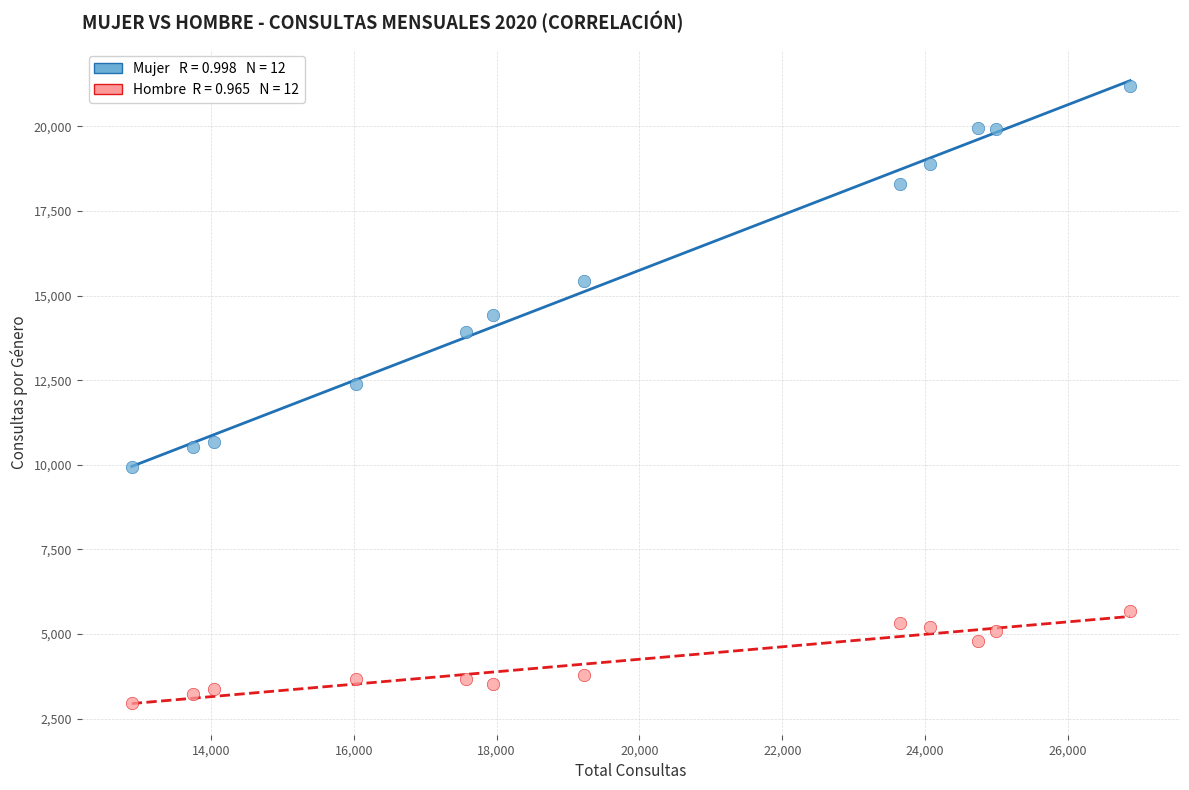

Across all series, what Y value is closest to 12065?

12380